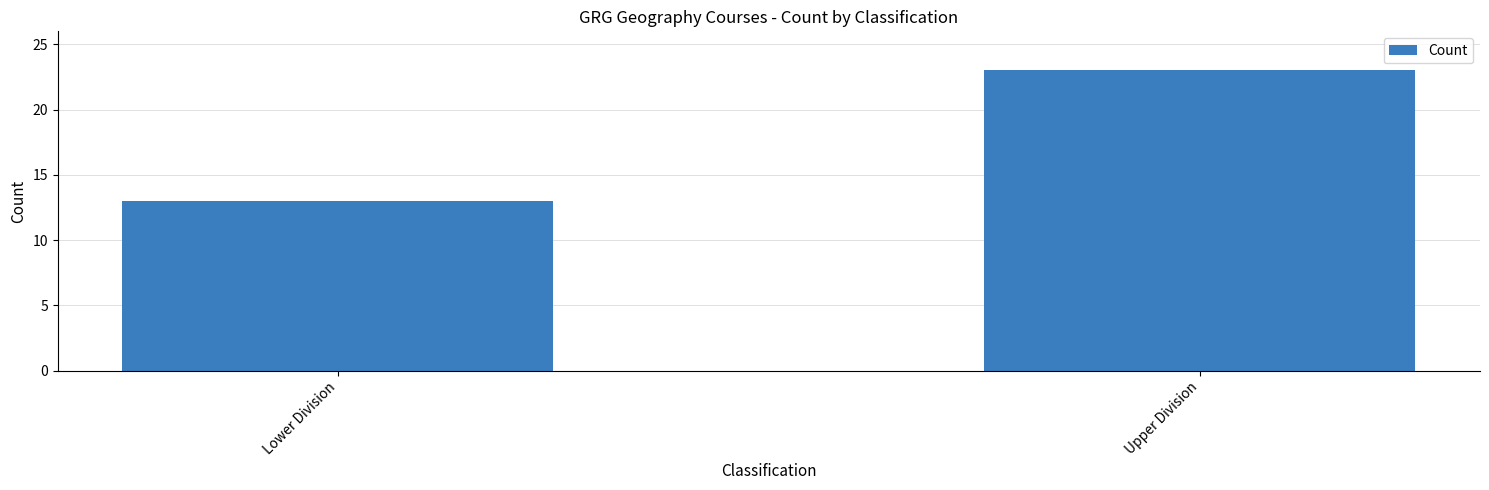

What position from the right is Upper Division?

1